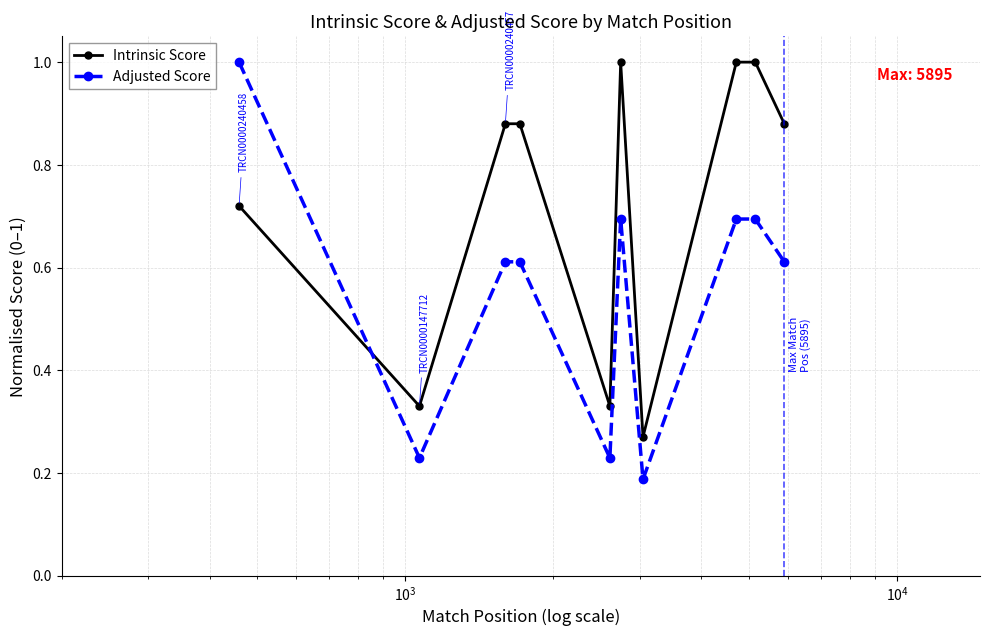

Rank the series by their average value, from lowest to highest.

Adjusted Score, Intrinsic Score